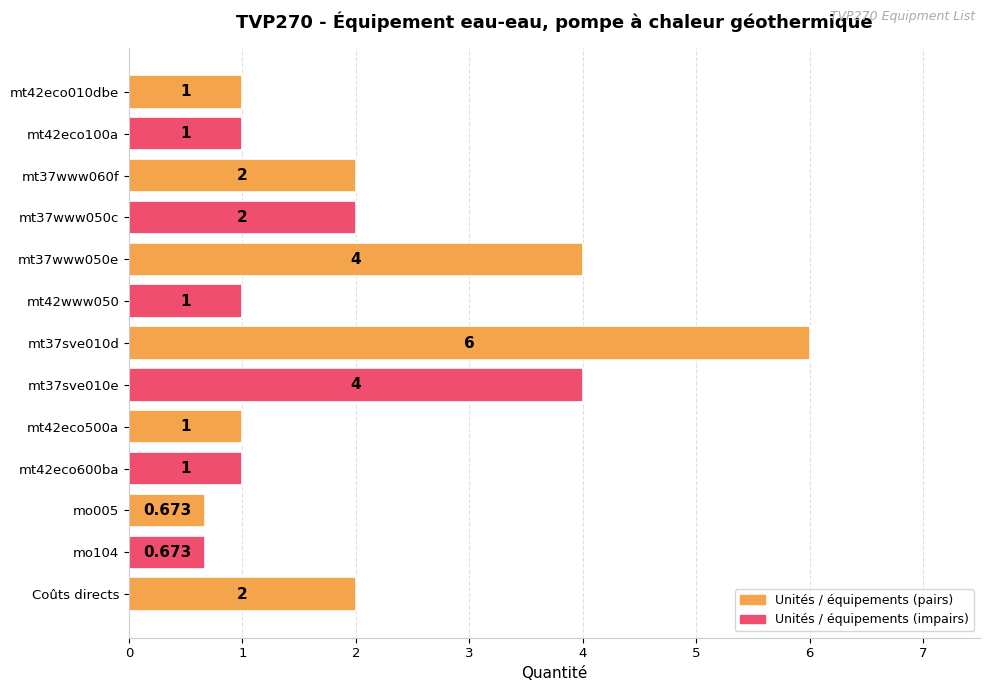

Which category has the highest value across all series?

mt37sve010d